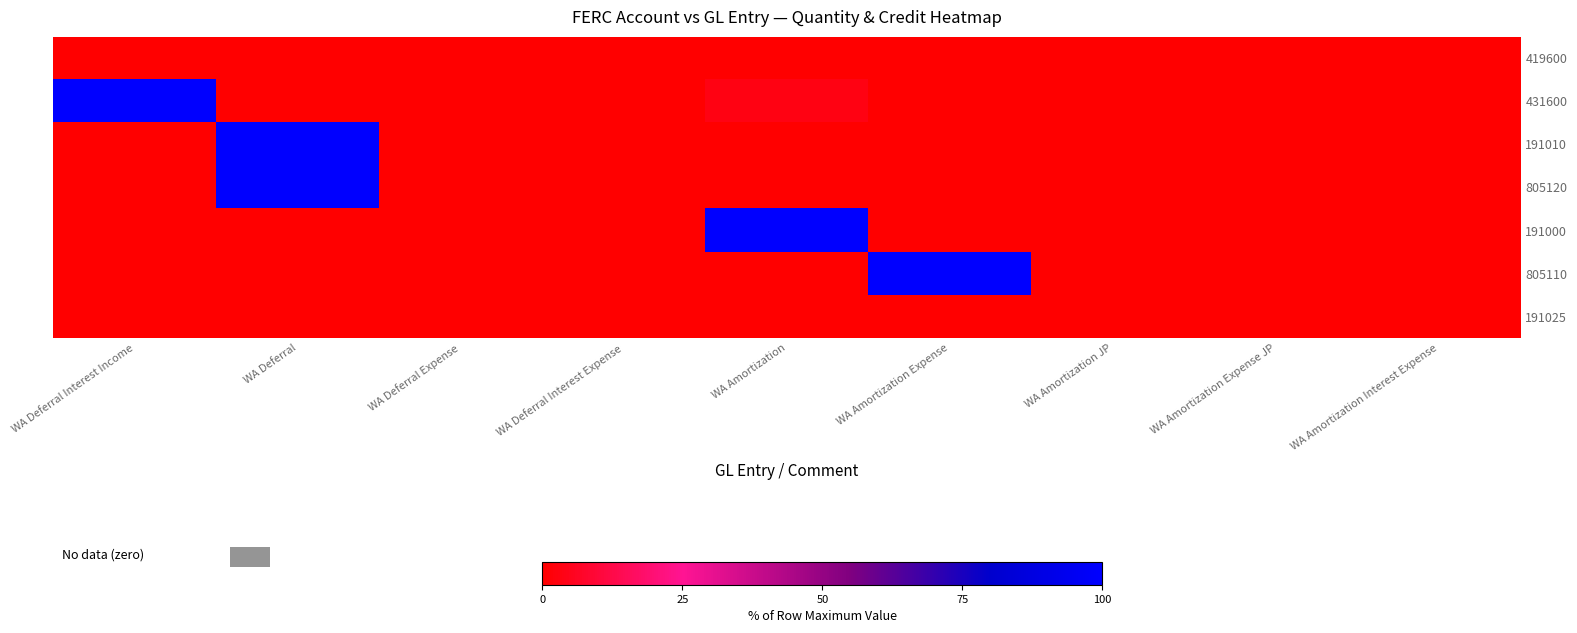

What is the spread (max minus min) of values at WA Deferral?

100.0